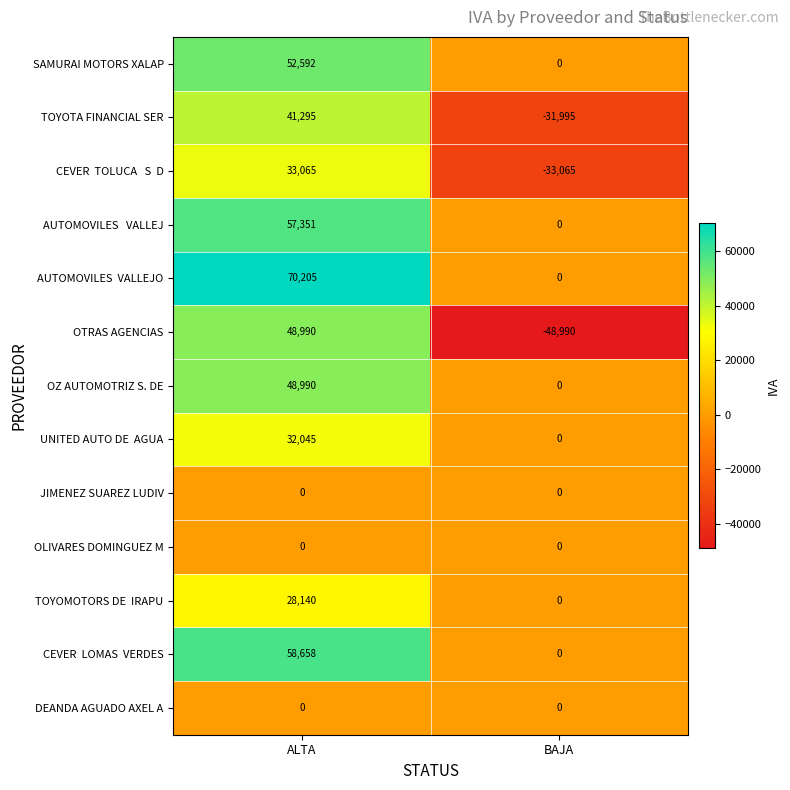

What is the minimum value shown in the chart?

-48990